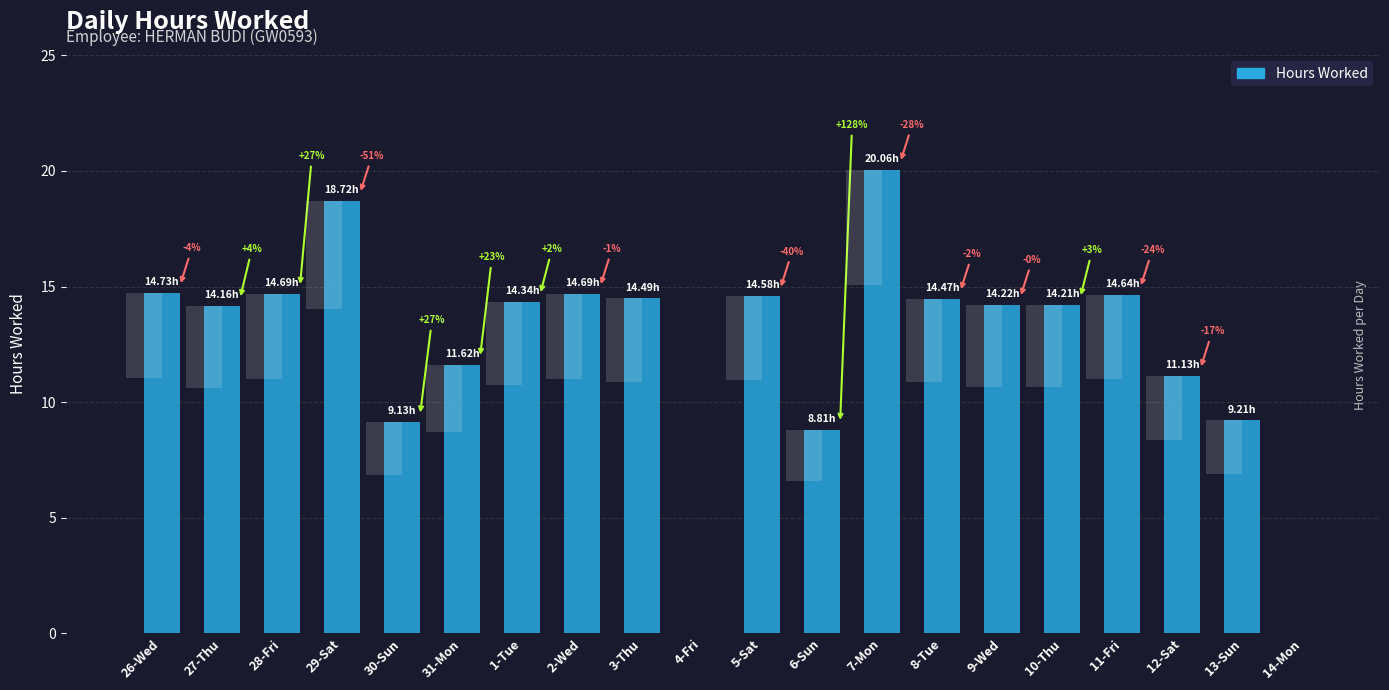

Is it true that the value at 11-Fri is 9.7?

False